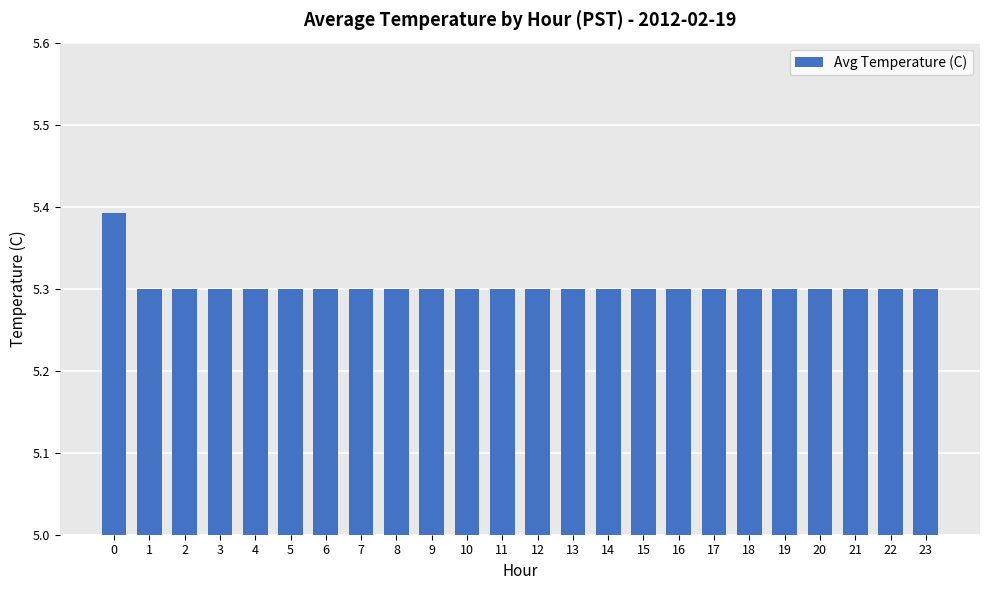

Is it true that the value at 15 is 5.3?

True